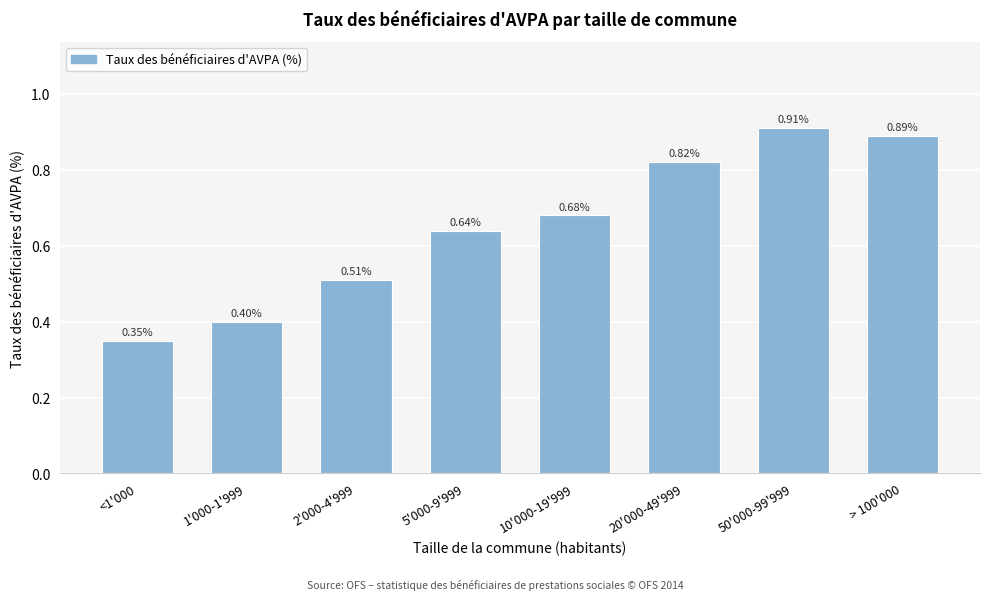

What is the sum of the values at 1'000-1'999 and 5'000-9'999?

1.0